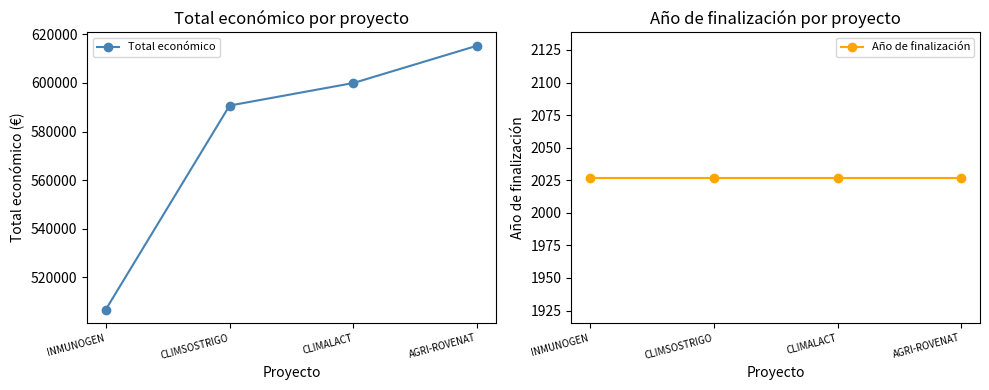

What is the highest value of the Año de finalización series?

2027